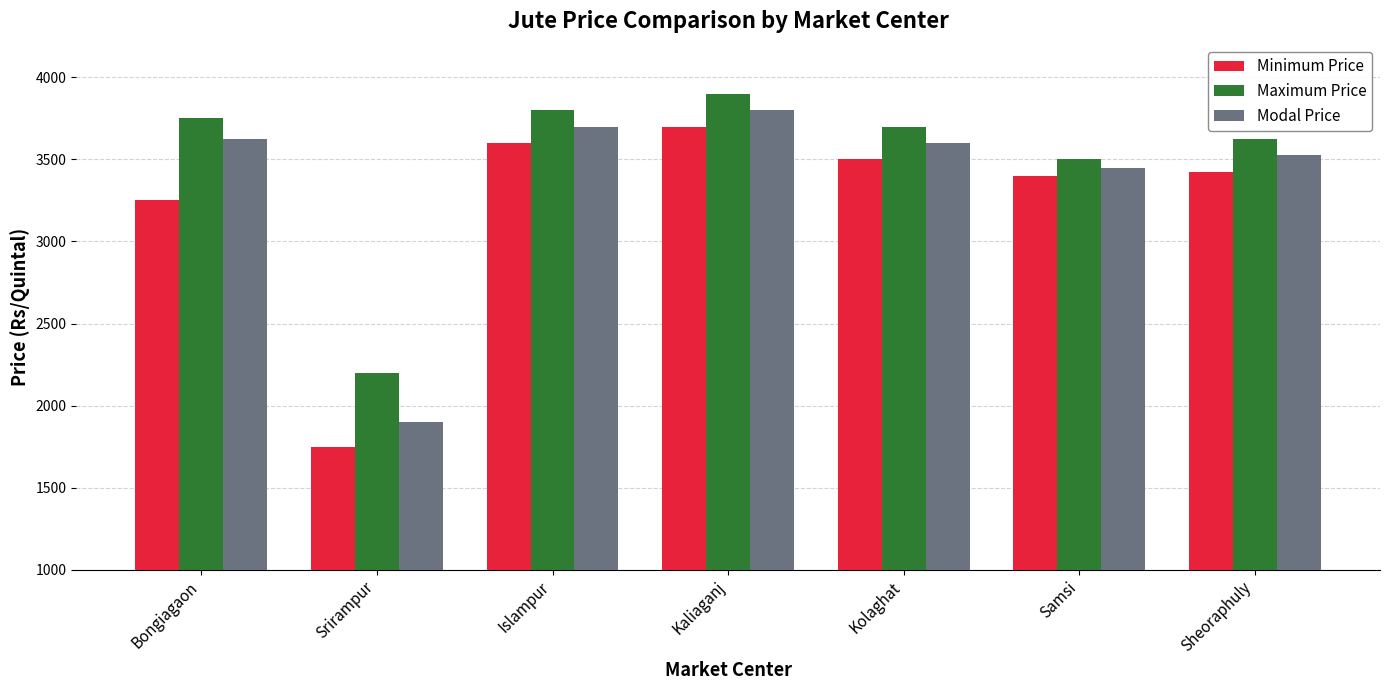

What is the spread (max minus min) of values at Samsi?

100